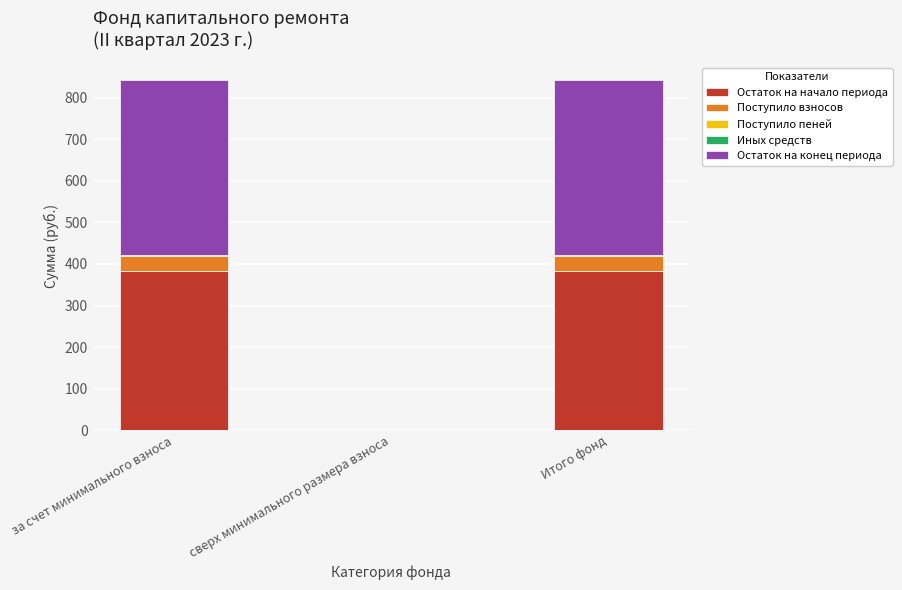

The Остаток на начало периода series shows 382.6 at за счет минимального взноса. True or false?

True